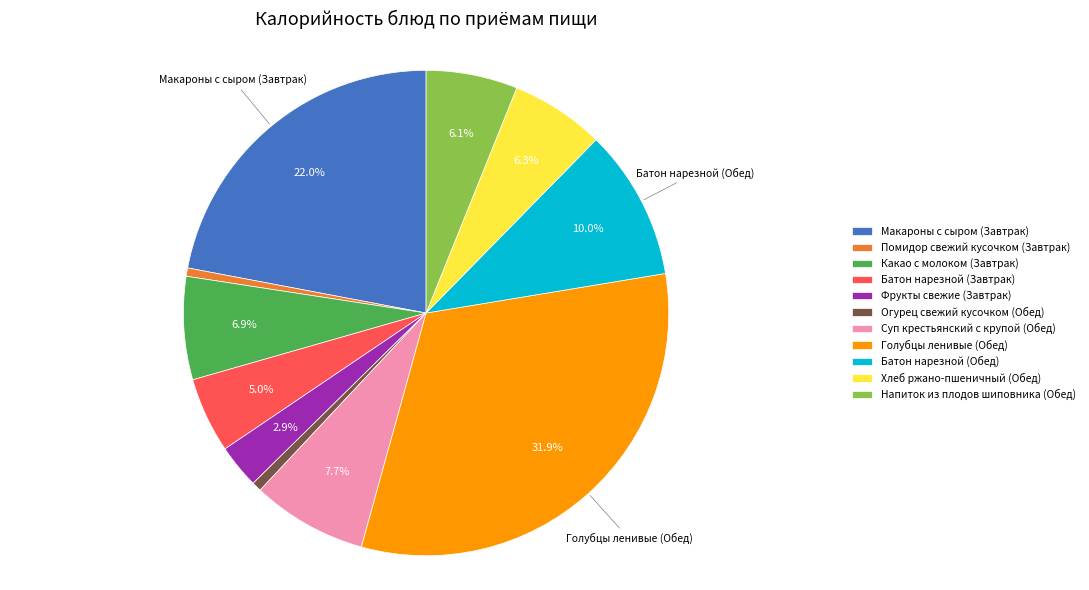

Combined, do Батон нарезной (Завтрак) and Хлеб ржано-пшеничный (Обед) account for over 50%?

No